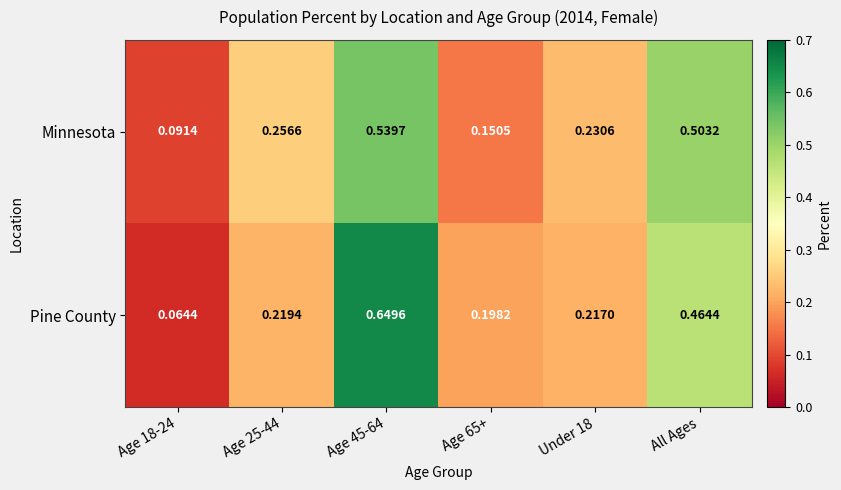

Which series has the largest range (max minus min)?

Pine County